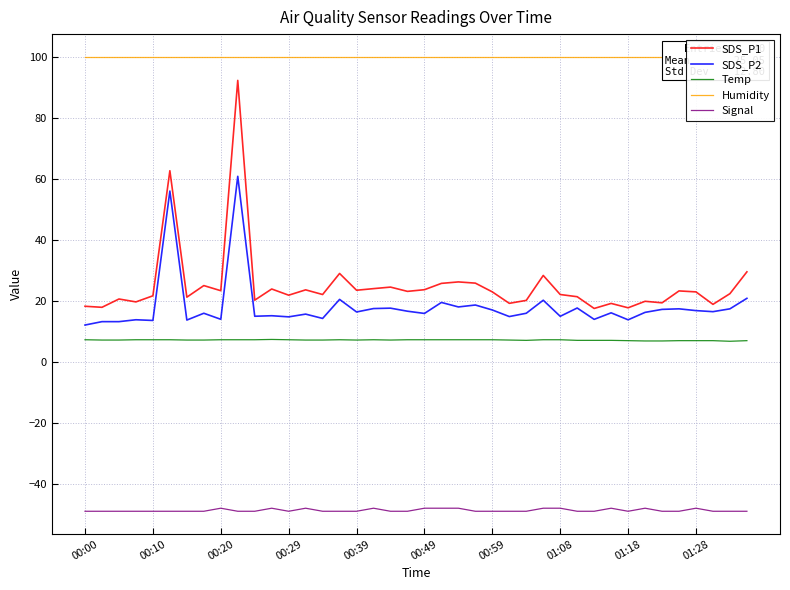

How many lines are shown in the chart?

5